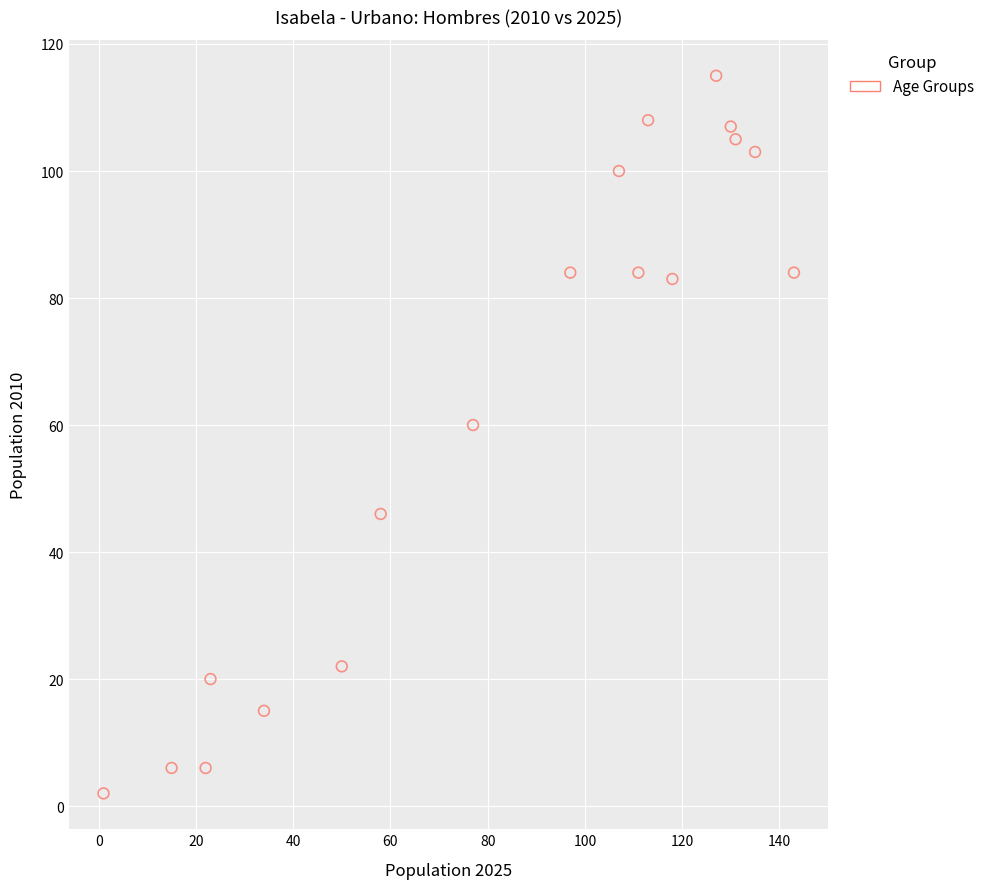

What is the range of Y values (max minus min)?

113